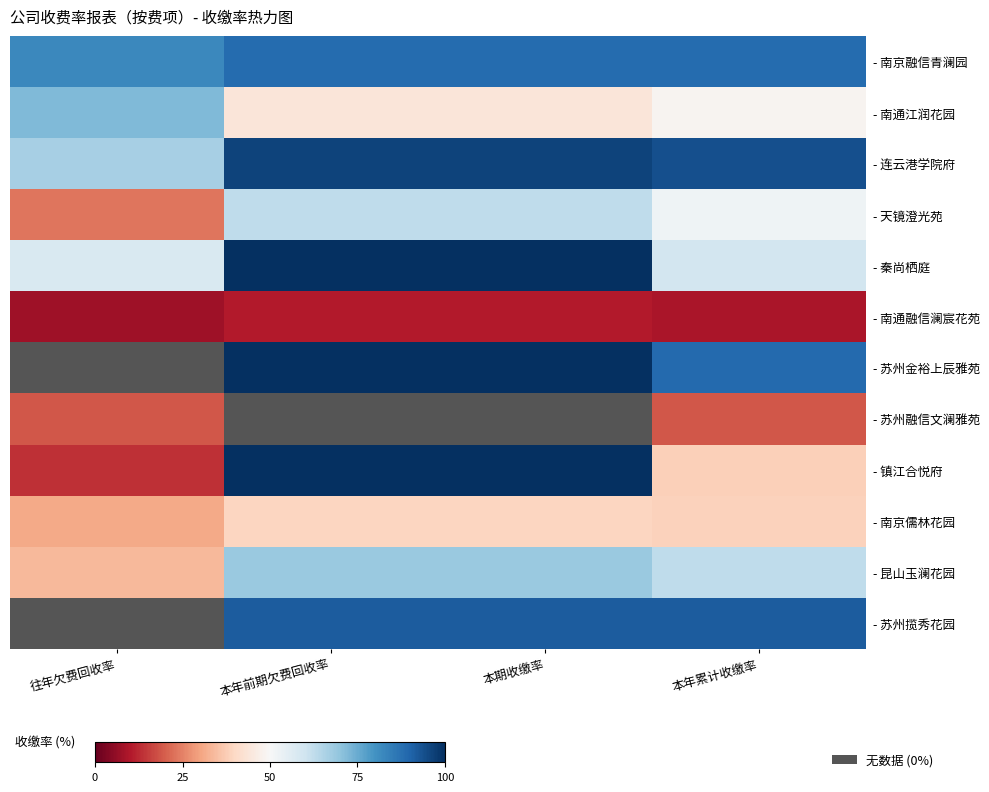

At 本年累计收缴率, list the series in order from largest to smallest.

- 连云港学院府, - 苏州揽秀花园, - 苏州金裕上辰雅苑, - 南京融信青澜园, - 昆山玉澜花园, - 秦尚栖庭, - 天镜澄光苑, - 南通江润花园, - 南京儒林花园, - 镇江合悦府, - 苏州融信文澜雅苑, - 南通融信澜宸花苑